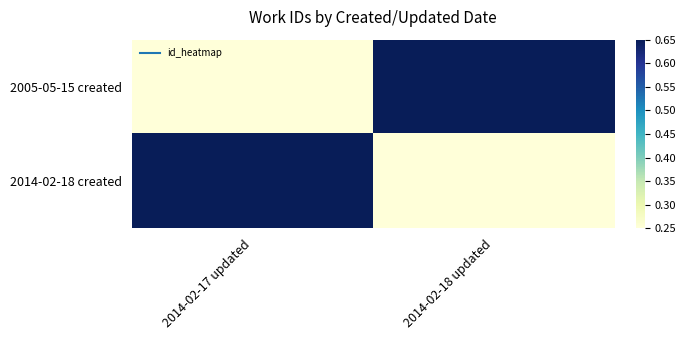

Count the number of categories in the chart.

2